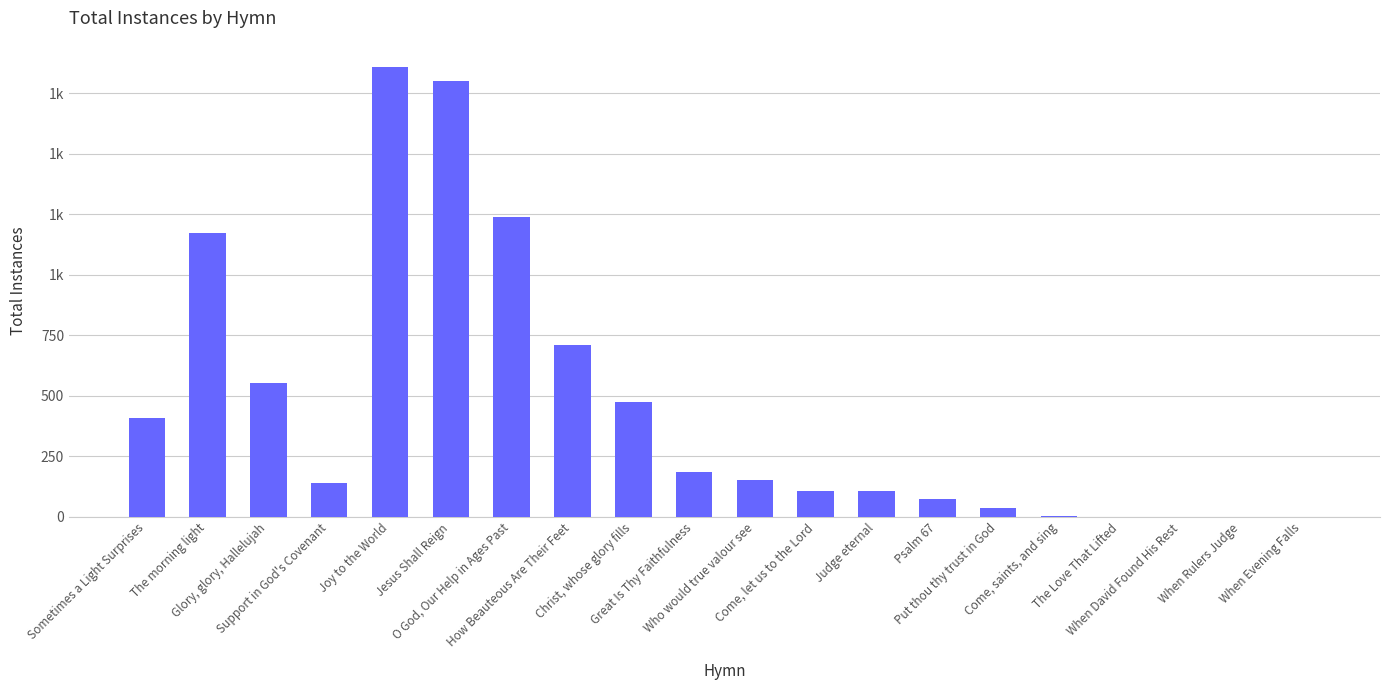

Reading left to right, extract all data points from this chart.

Sometimes a Light Surprises=407	The morning light=1171	Glory, glory, Hallelujah=553	Support in God's Covenant=142	Joy to the World=1857	Jesus Shall Reign=1801	O God, Our Help in Ages Past=1239	How Beauteous Are Their Feet=711	Christ, whose glory fills=475	Great Is Thy Faithfulness=184	Who would true valour see=151	Come, let us to the Lord=108	Judge eternal=108	Psalm 67=74	Put thou thy trust in God=35	Come, saints, and sing=4	The Love That Lifted=1	When David Found His Rest=1	When Rulers Judge=1	When Evening Falls=1